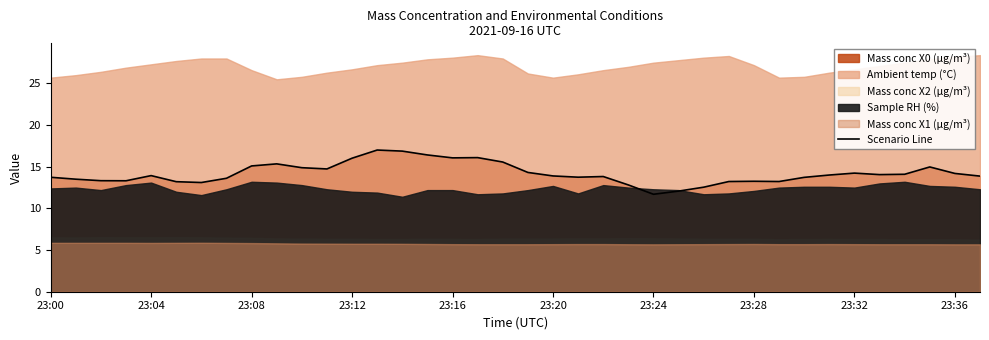

What value does the data have at 11?

14.7